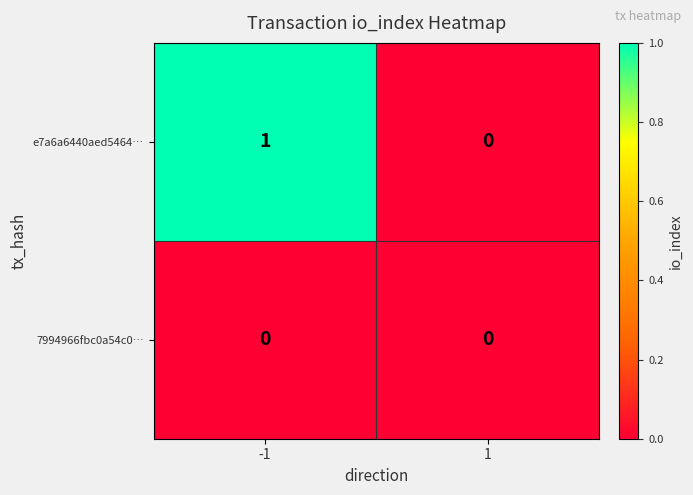

Reading left to right, transcribe all the data shown in this chart.

e7a6a6440aed5464…: 1	0
7994966fbc0a54c0…: 0	0